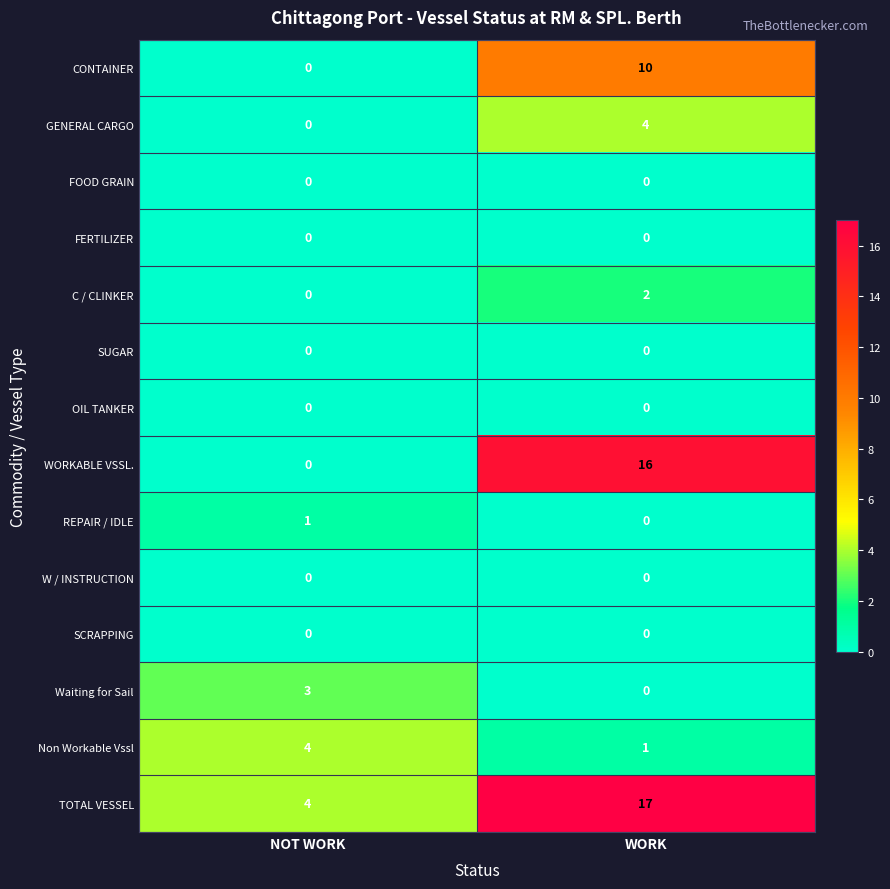

Which label corresponds to the largest value in the chart?

WORK